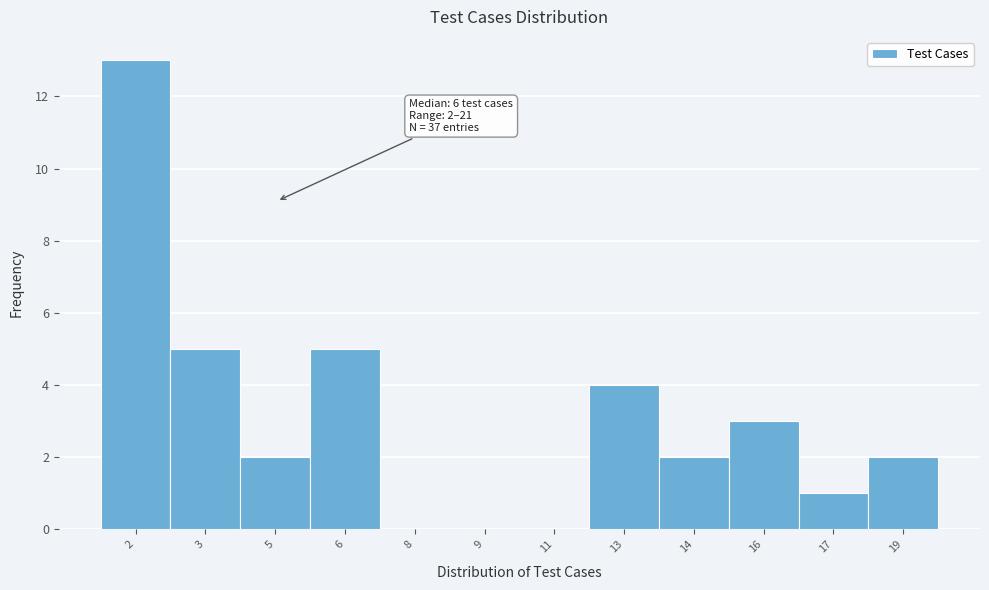

Reading left to right, what are all the values shown in this chart?

2=13	3=5	5=2	6=5	8=0	9=0	11=0	13=4	14=2	16=3	17=1	19=2